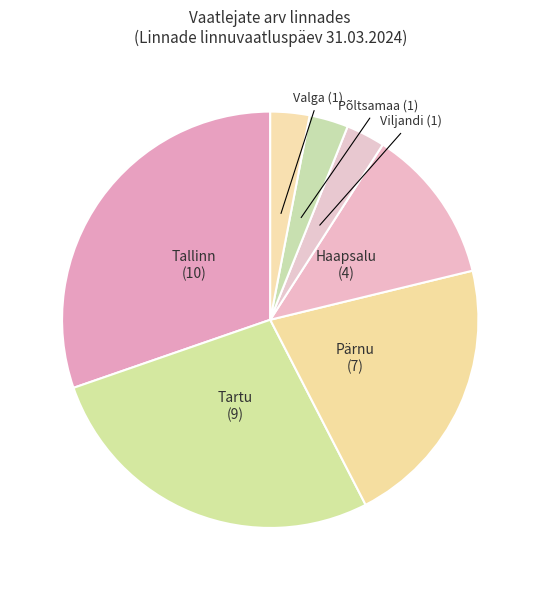

What is the largest slice in the pie chart?

Tallinn